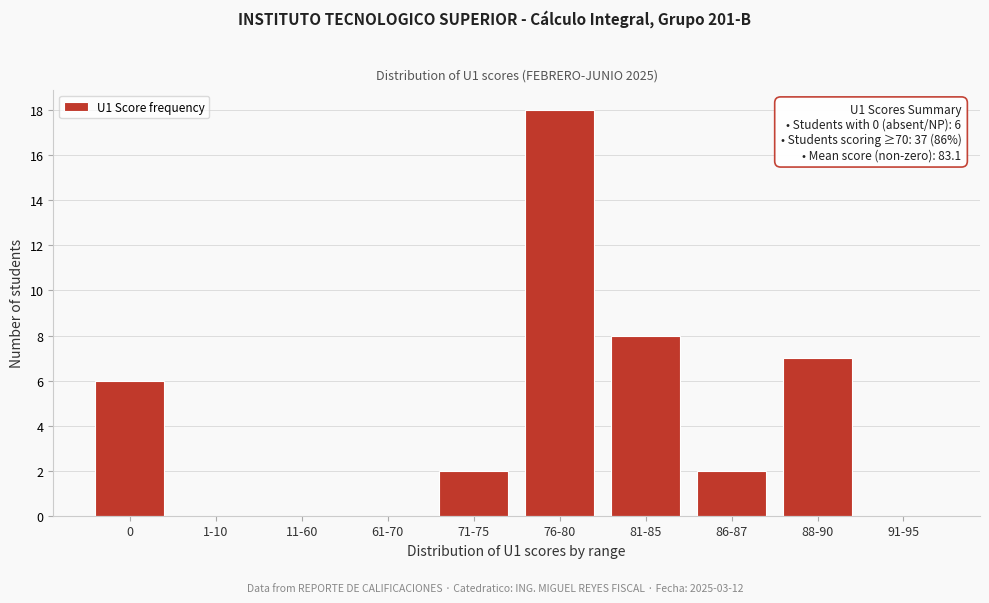

Reading left to right, extract all data points from this chart.

0=6	1-10=0	11-60=0	61-70=0	71-75=2	76-80=18	81-85=8	86-87=2	88-90=7	91-95=0